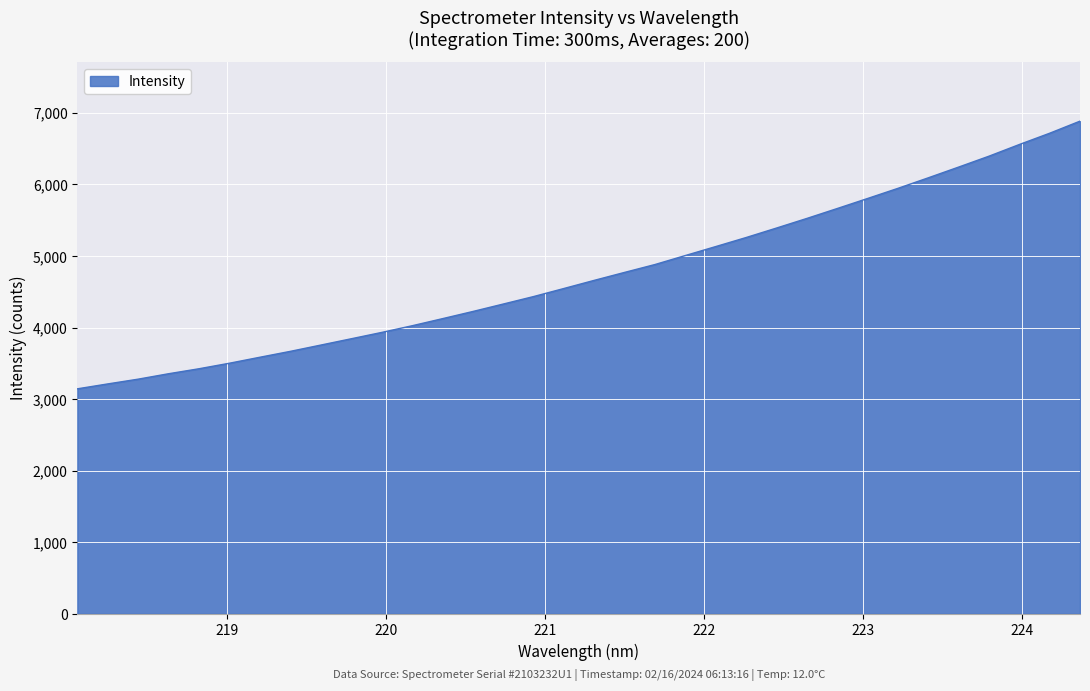

What is the difference between the maximum and minimum values?

3741.0